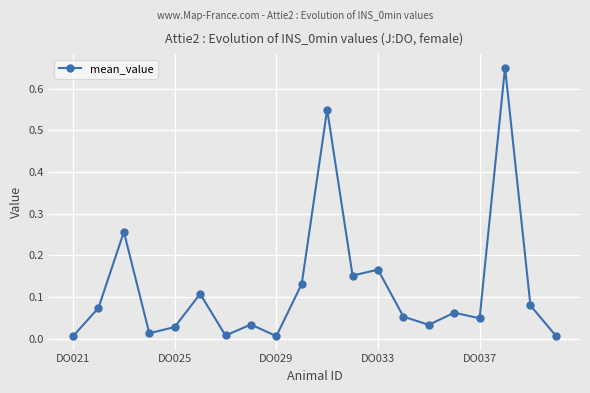

True or false: there are more than 2 points higher than both neighbors.

True